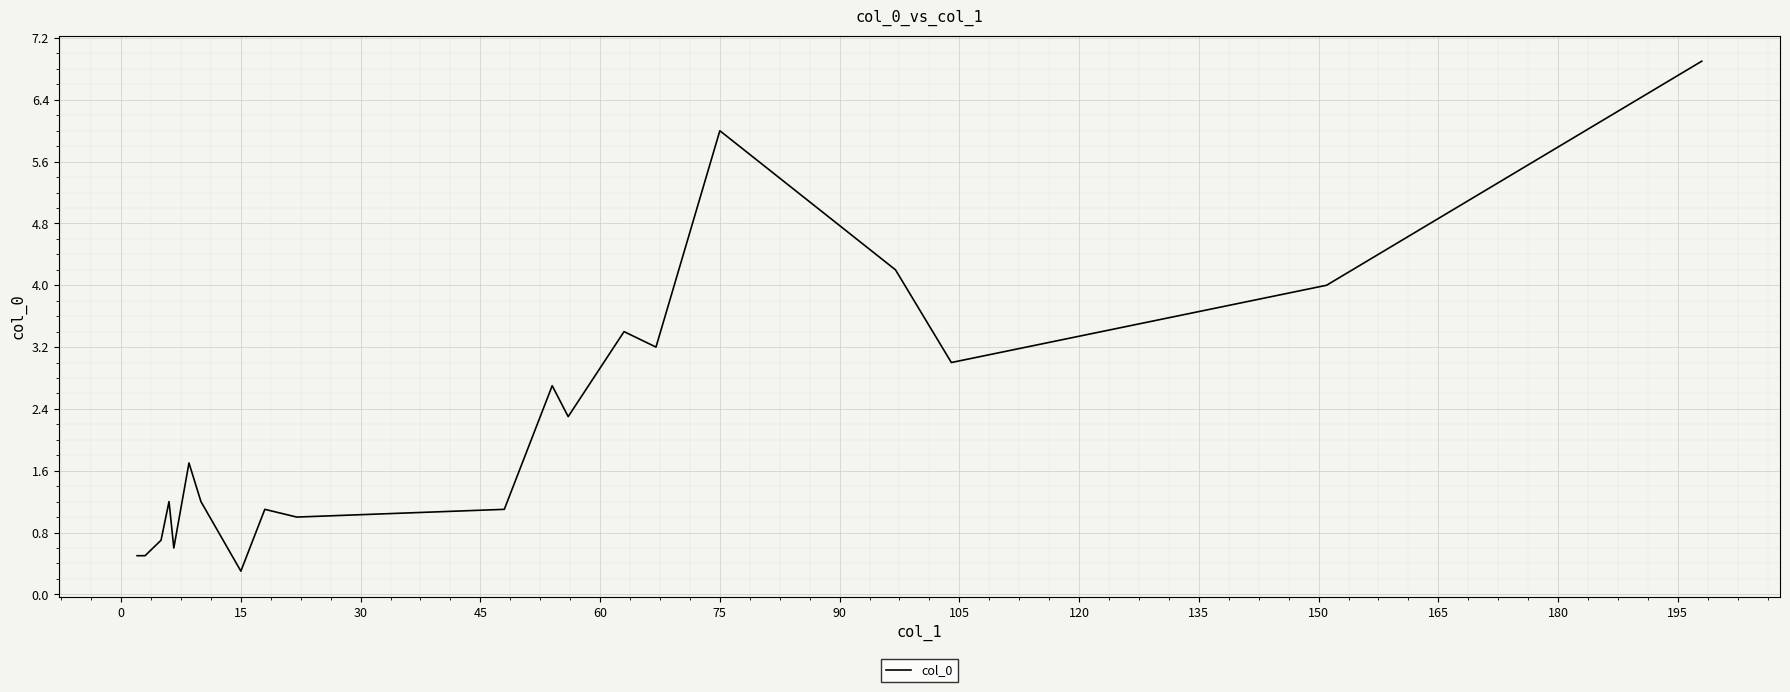

What is the difference between the maximum and minimum values?

6.6